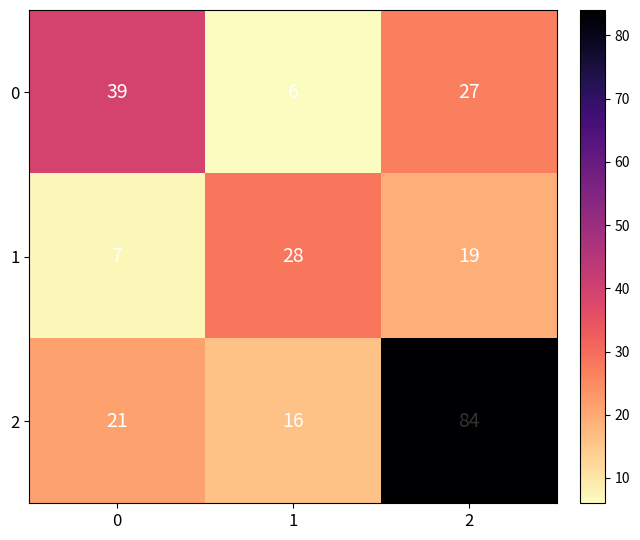

Count the 1 values in the range 7 to 28.

3